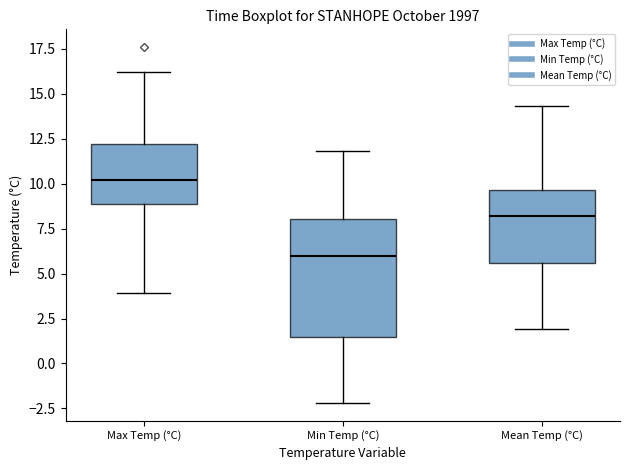

Reading left to right, read every box against the y-axis: the position of its median line, the range the box covers, and the ends of its whiskers. The values are not printed on the chart, so give them approximately, as read against the axis.

Max Temp (°C): median 10.0, box 9.0 to 12.0, whiskers 4.0 to 16.0
Min Temp (°C): median 6.0, box 1.5 to 8.0, whiskers -2.0 to 12.0
Mean Temp (°C): median 8.0, box 5.5 to 9.5, whiskers 2.0 to 14.5